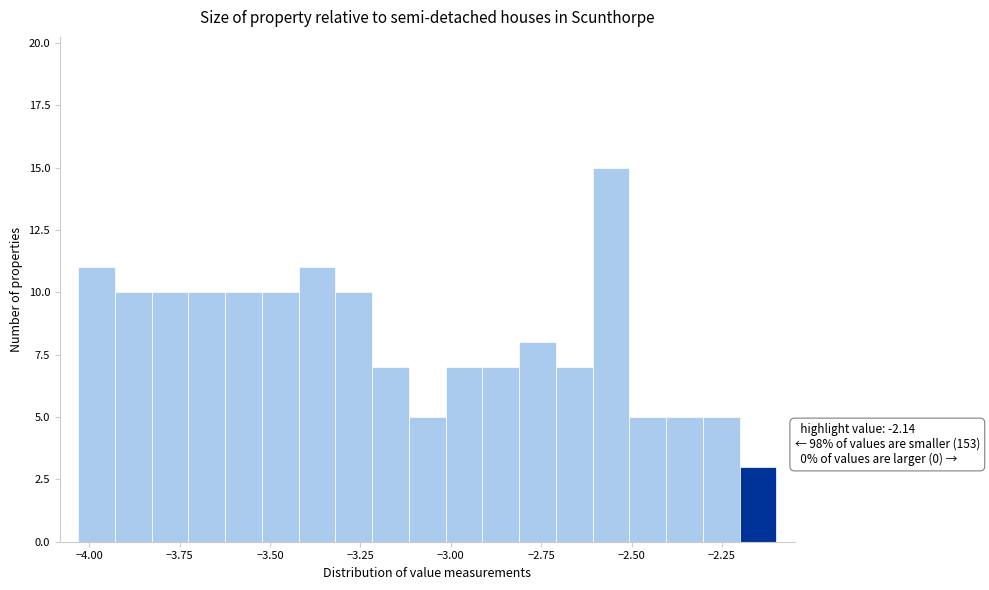

Read against the x-axis, roughly where is the centre of the tallest bar?

-2.55